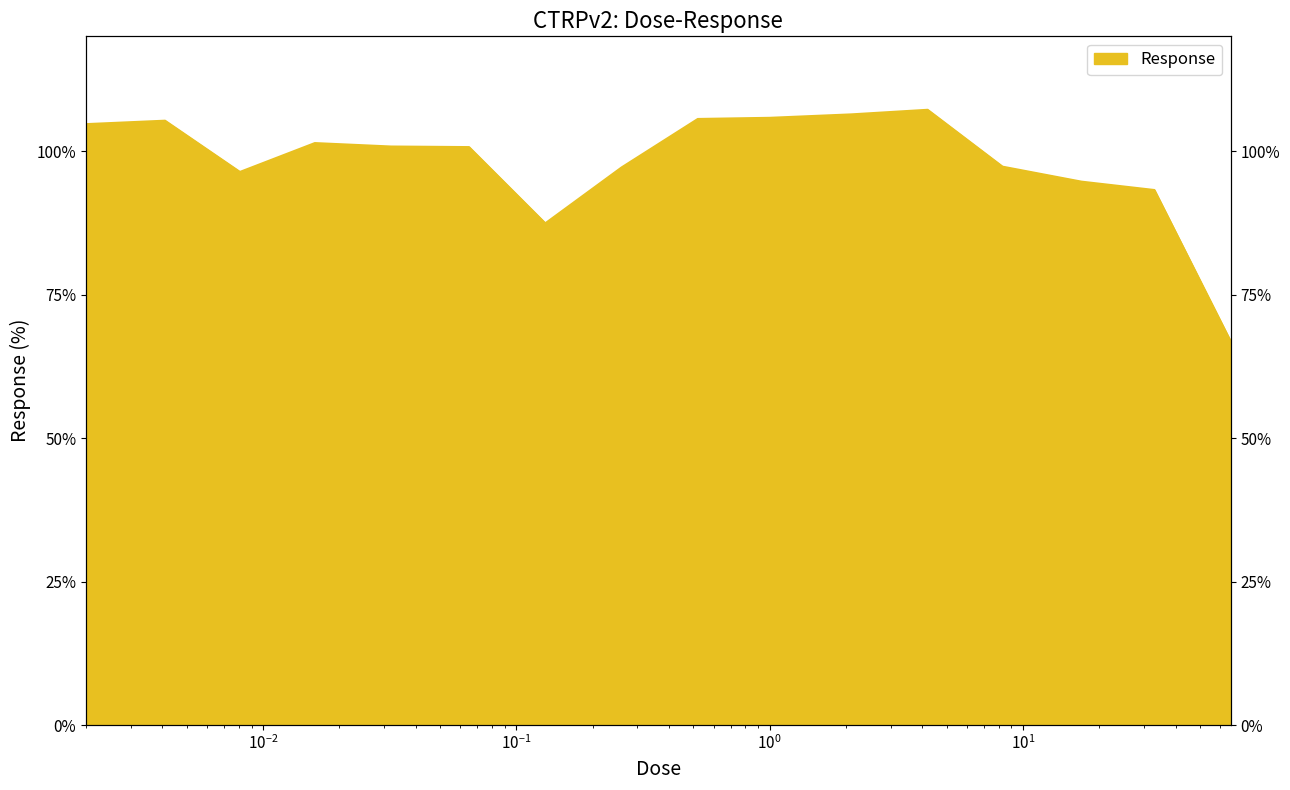

Where is the first local maximum?

0.0041